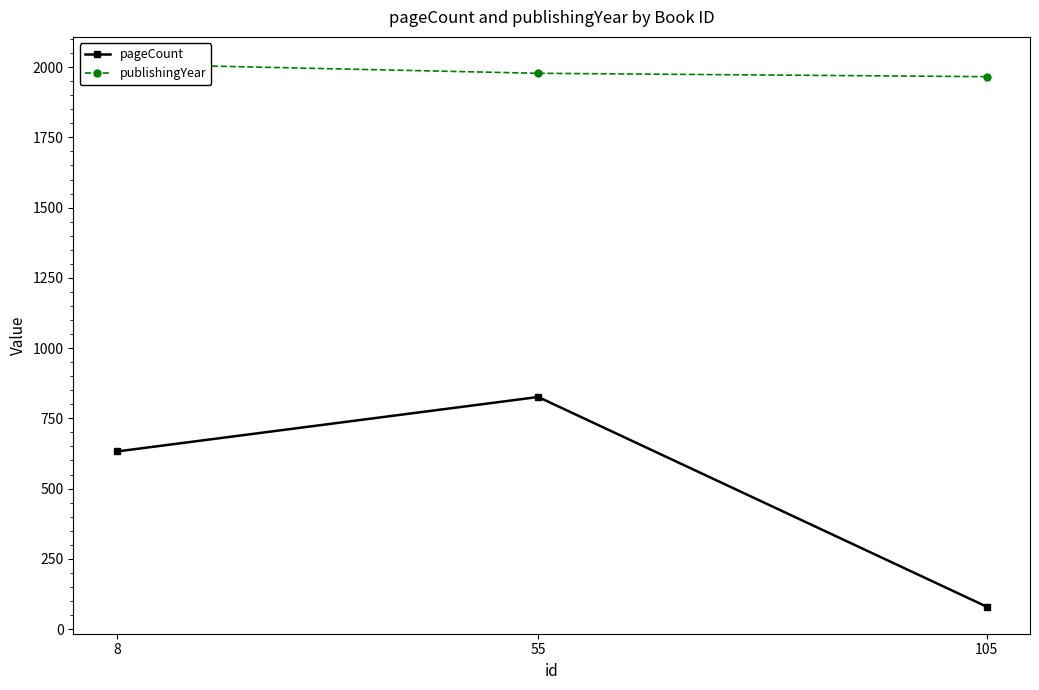

At 8, list the series in order from largest to smallest.

publishingYear, pageCount